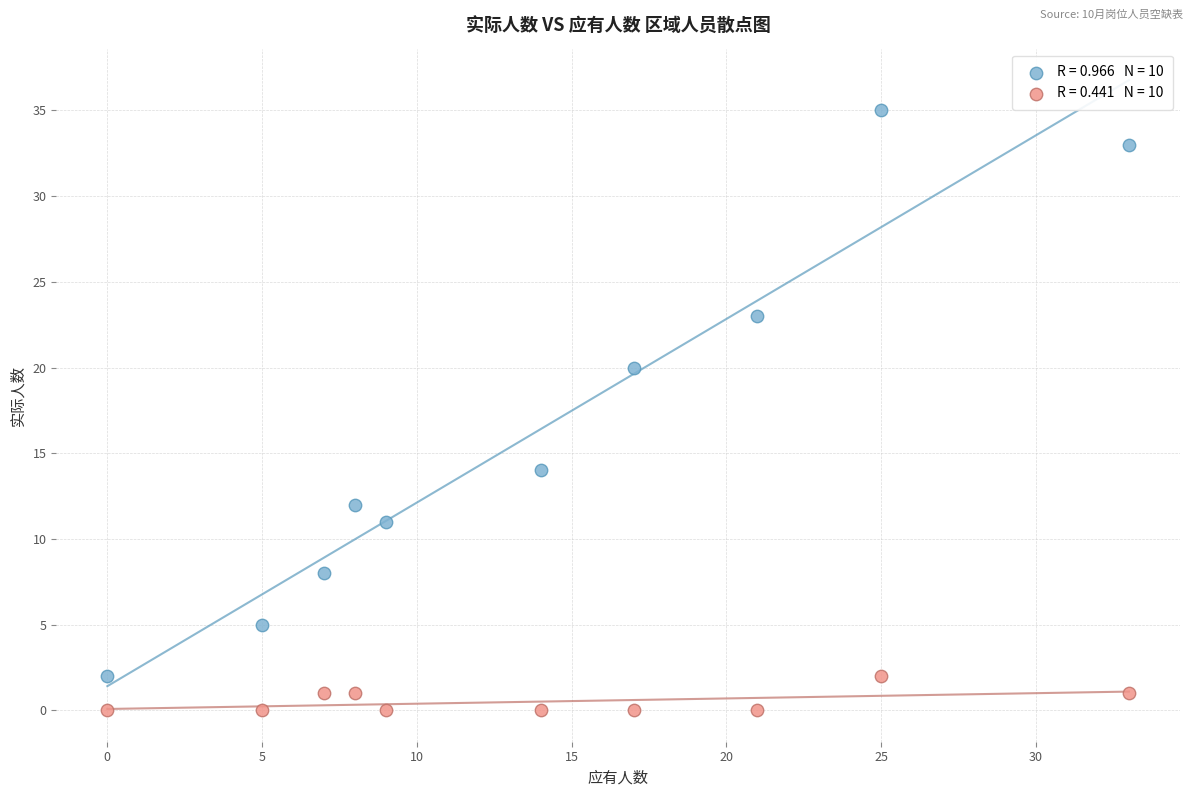

Across all data points, what is the range of Y values (max minus min)?

35